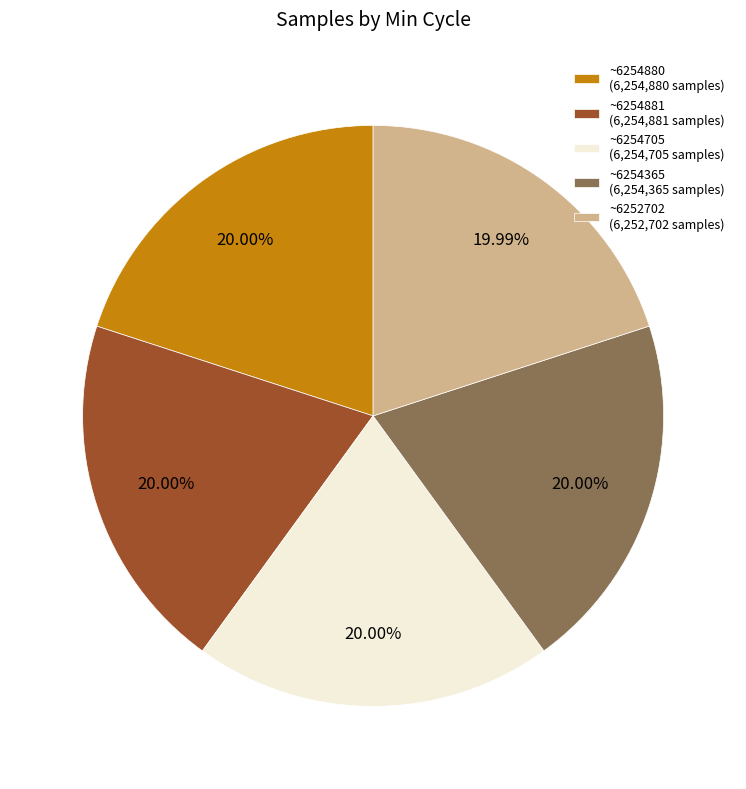

Approximately how many times larger is the value at ~6254881 (6,254,881 samples) compared to ~6254880 (6,254,880 samples)?

1.0